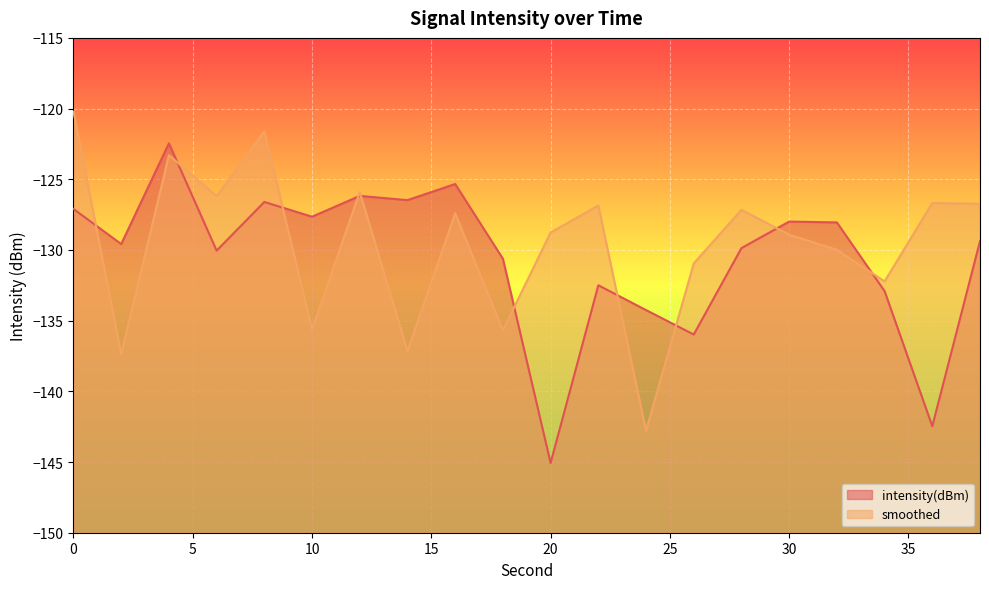

What is the minimum value shown in the chart?

-145.1